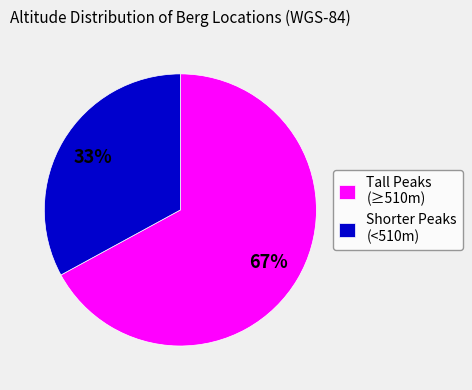

To the nearest percent, what is the average slice percentage?

50%